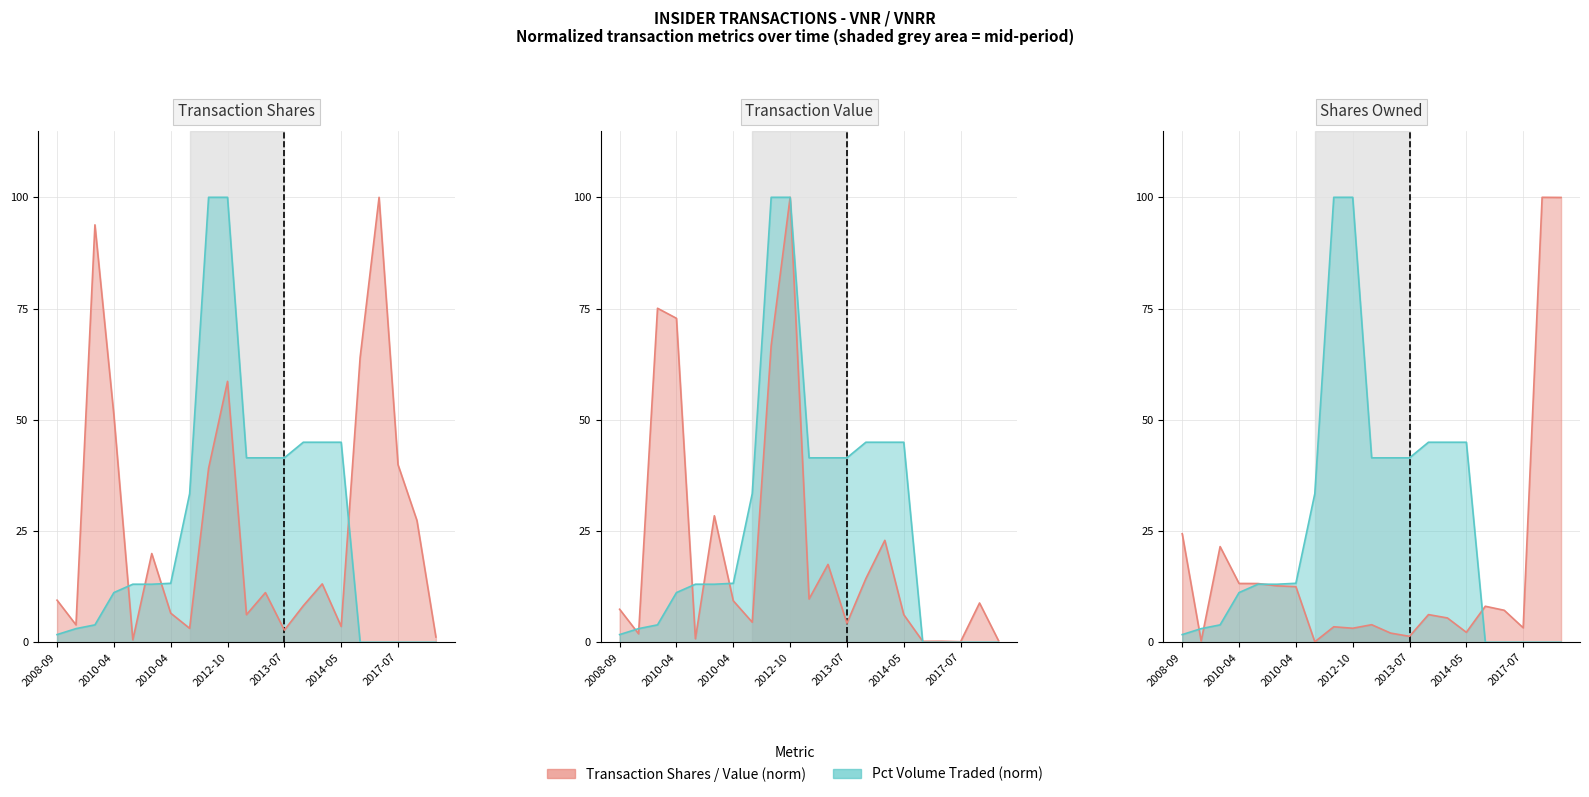

What is the sum of the transactionValue values at 18 and 20?

0.5